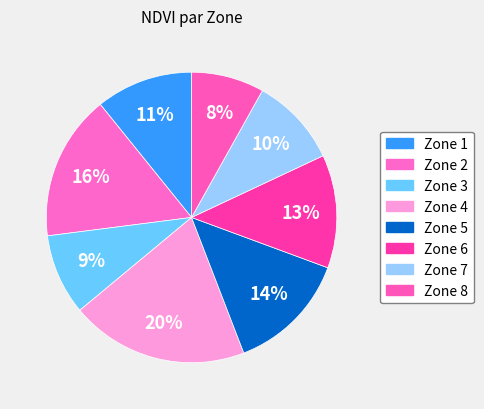

To the nearest percent, what is the difference between the largest and smallest slice percentages?

12%